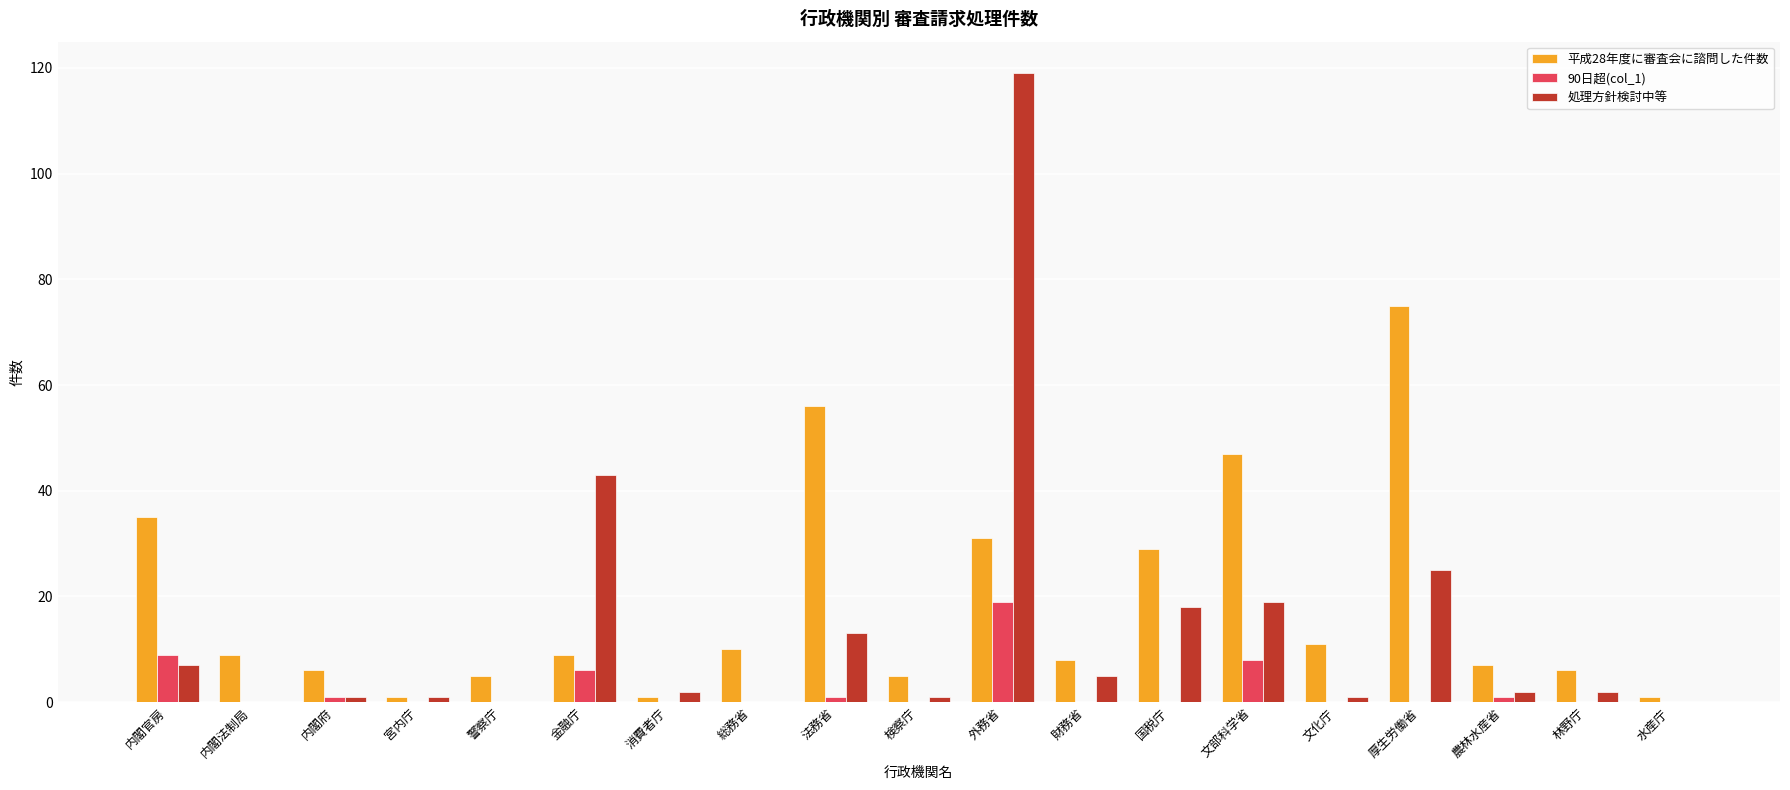

At which category is the sum across all series the highest?

外務省